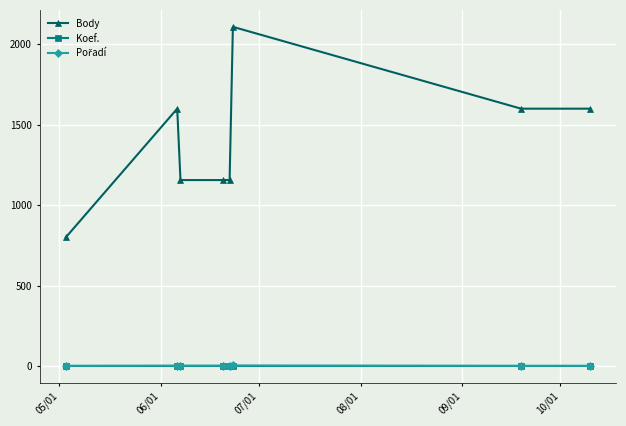

At how many categories does at least one series exceed 477?

8